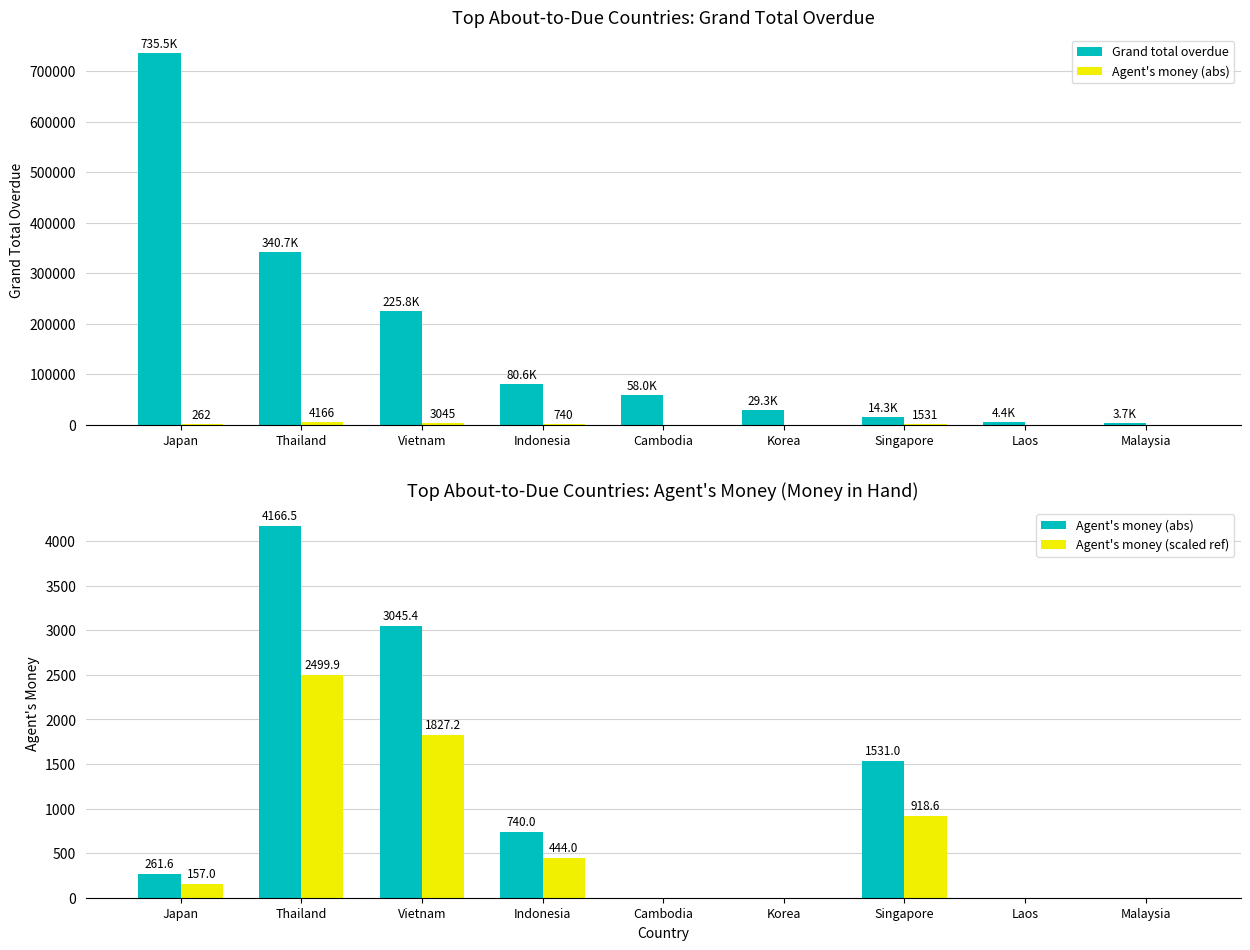

How many values in Agent's money (abs) are above zero?

5